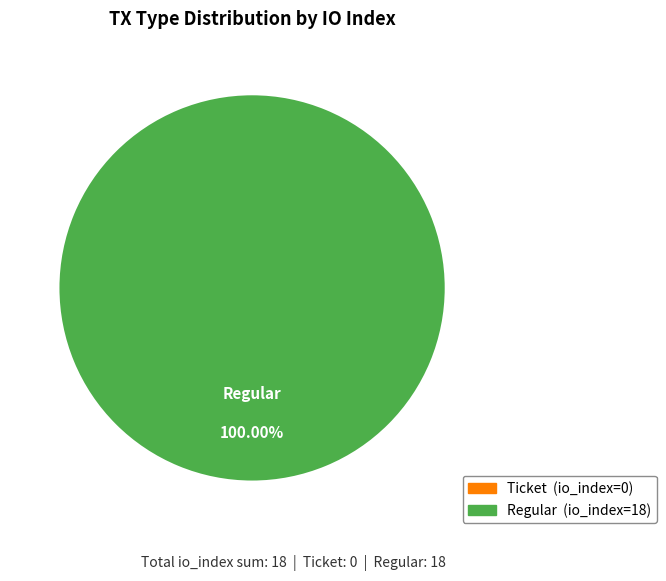

True or false: Regular accounts for 92% of the total.

False